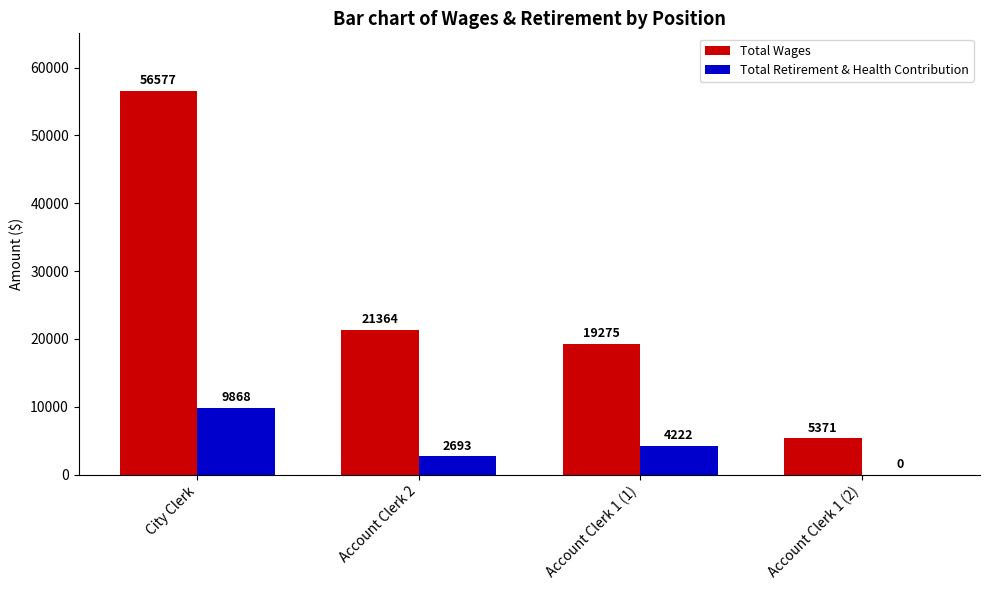

The Total Retirement & Health Contribution series shows 3286 at City Clerk. True or false?

False